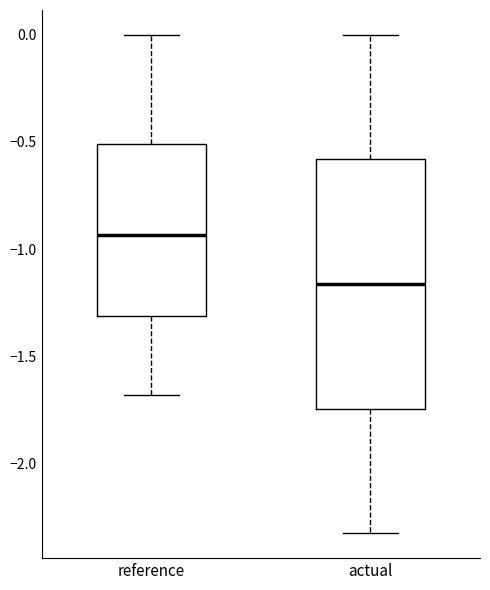

Reading left to right, read every box against the y-axis: the position of its median line, the range the box covers, and the ends of its whiskers. The values are not printed on the chart, so give them approximately, as read against the axis.

reference: median -0.95, box -1.30 to -0.50, whiskers -1.70 to 0.00
actual: median -1.15, box -1.75 to -0.60, whiskers -2.35 to 0.00